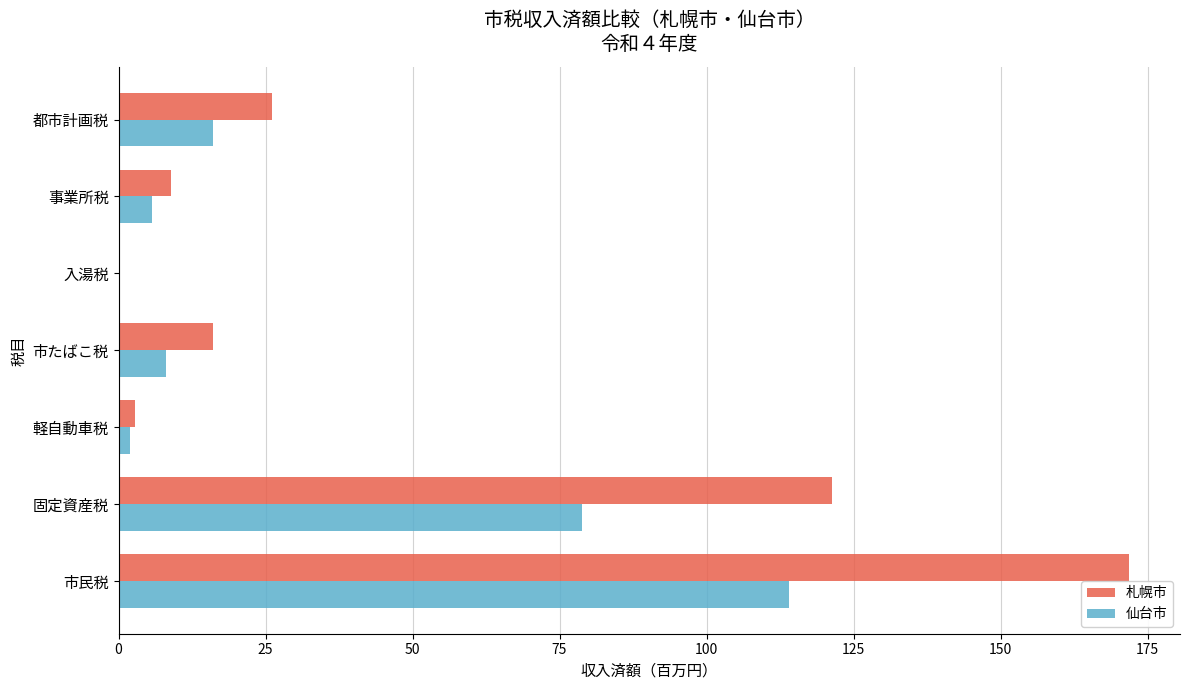

Count the number of data series in this chart.

2